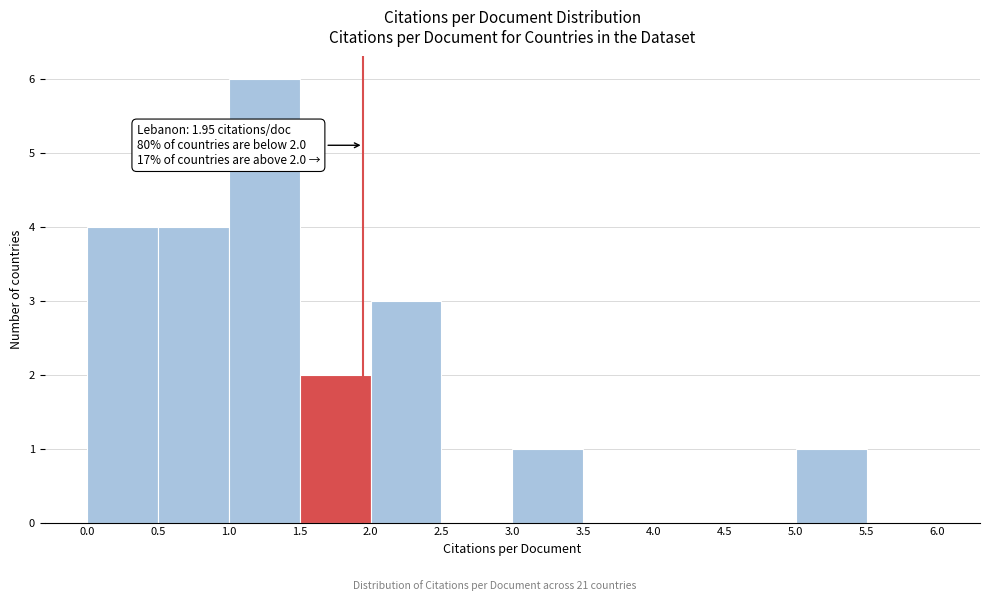

Which range on the x-axis has the tallest bar?

1.0 to 1.5